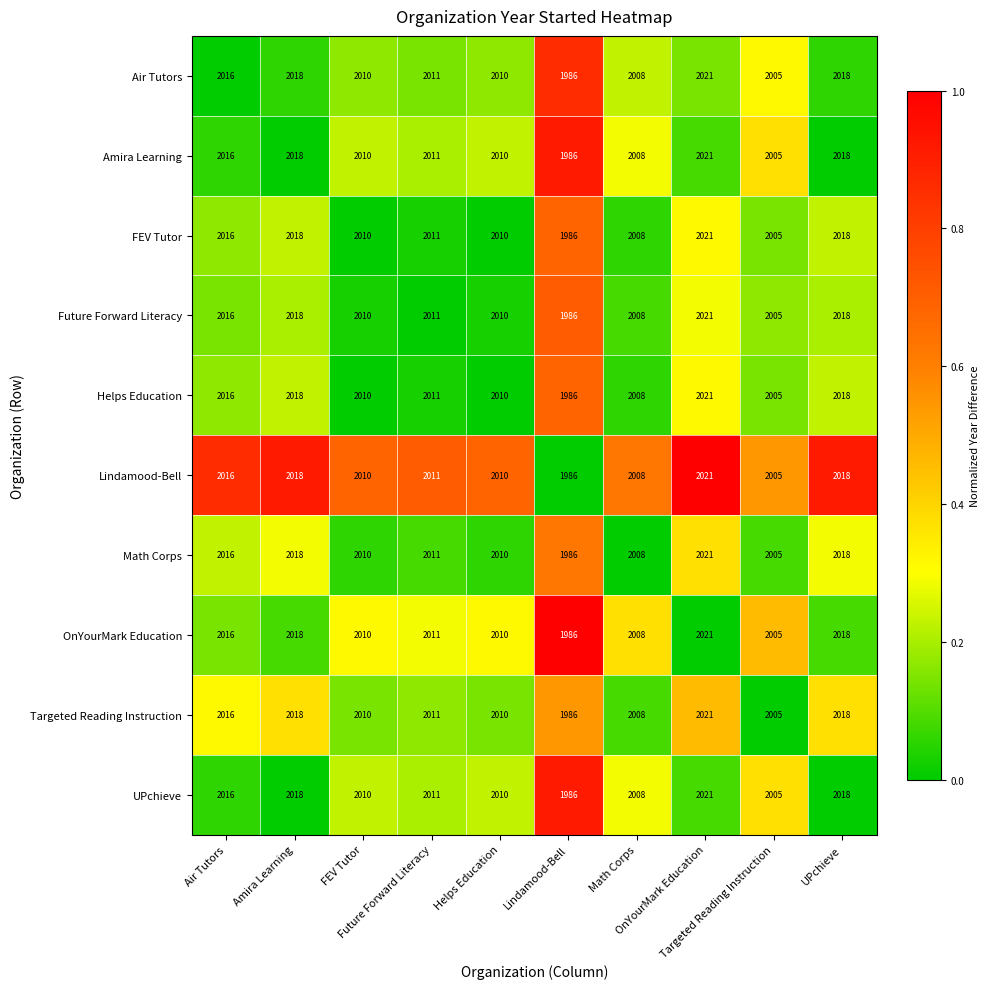

What is the maximum value shown in the chart?

2021